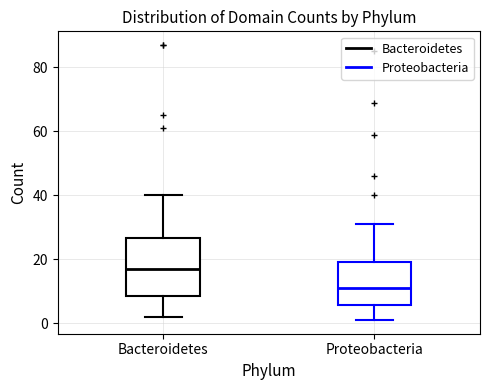

Reading left to right, transcribe this box plot: for each box, give where its median line is, the range the box spans, and where its two whiskers end, as read against the y-axis. The values are not printed on the chart, so give them approximately, as read against the axis.

Bacteroidetes: median 18, box 8 to 26, whiskers 2 to 40
Proteobacteria: median 12, box 6 to 20, whiskers 2 to 32